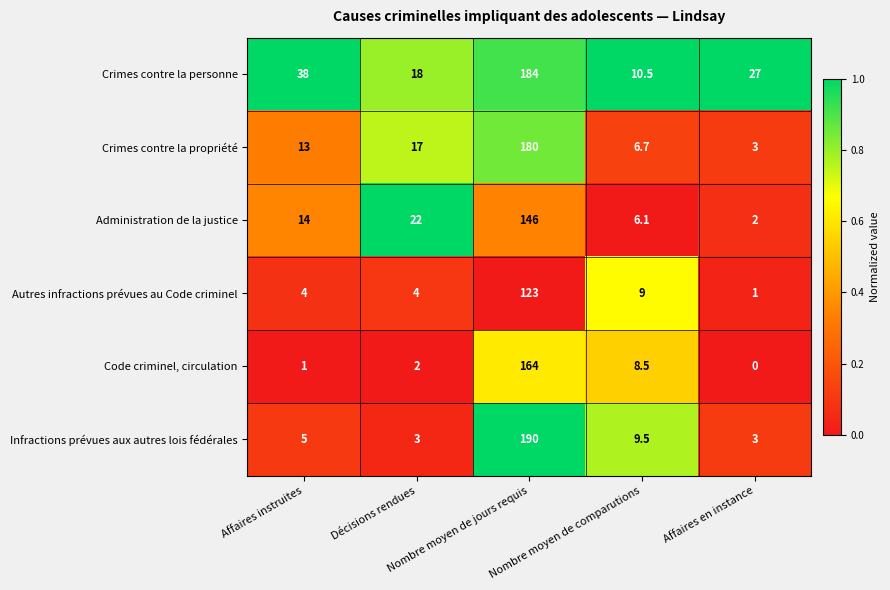

Which series changed the most between Nombre moyen de jours requis and Affaires en instance?

Infractions prévues aux autres lois fédérales